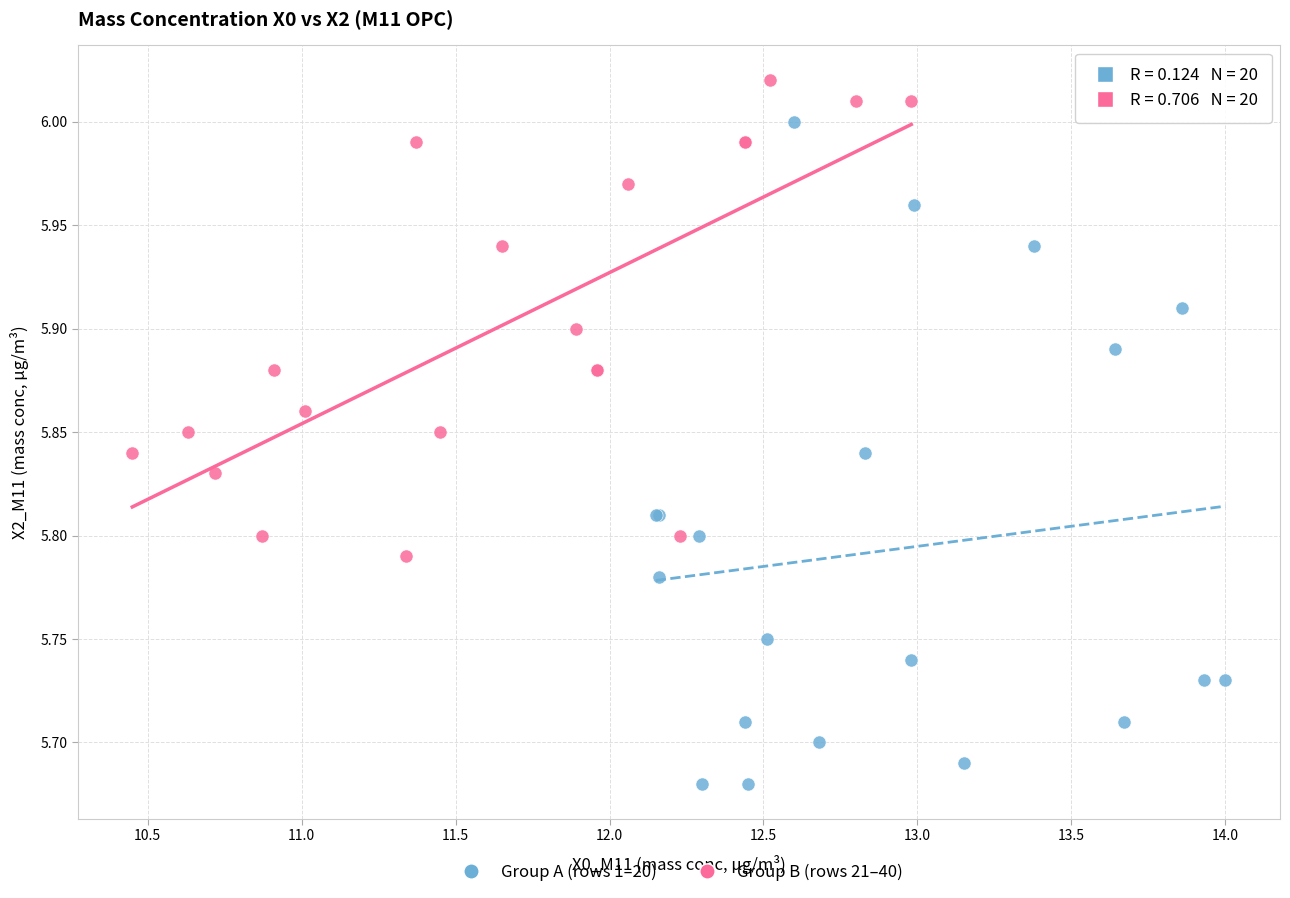

Which series reaches the minimum Y coordinate?

Group A (rows 1–20)